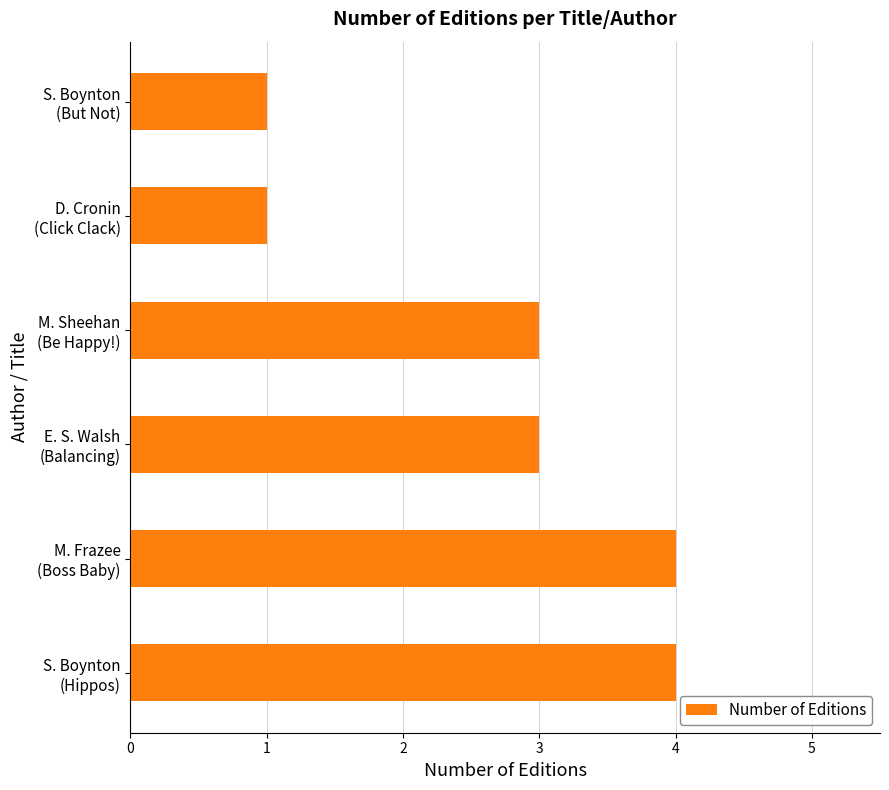

What is the greatest value displayed?

4